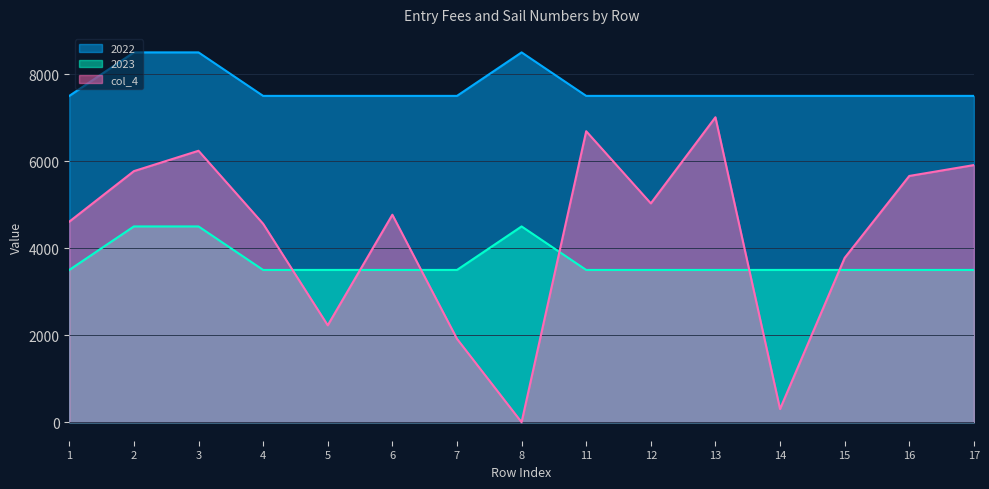

What is the average value of the 2023 series?

3700